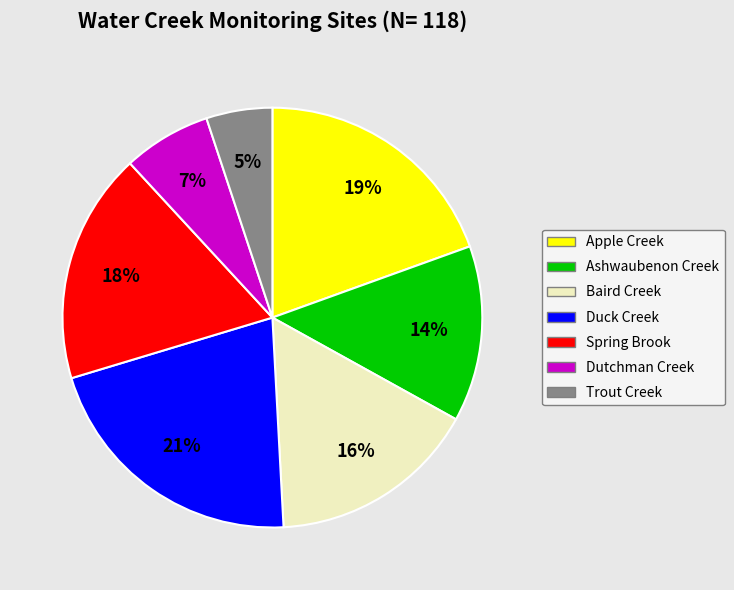

Which has a higher value, Baird Creek or Duck Creek?

Duck Creek